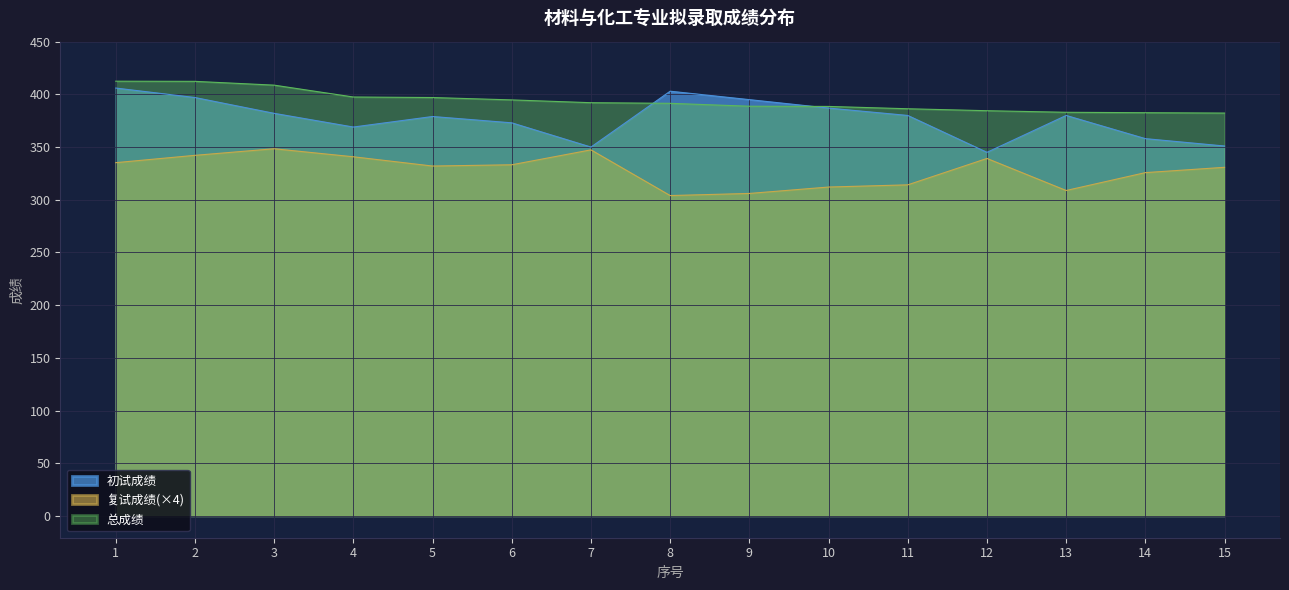

How many data points in 初试成绩 are less than 380?

7